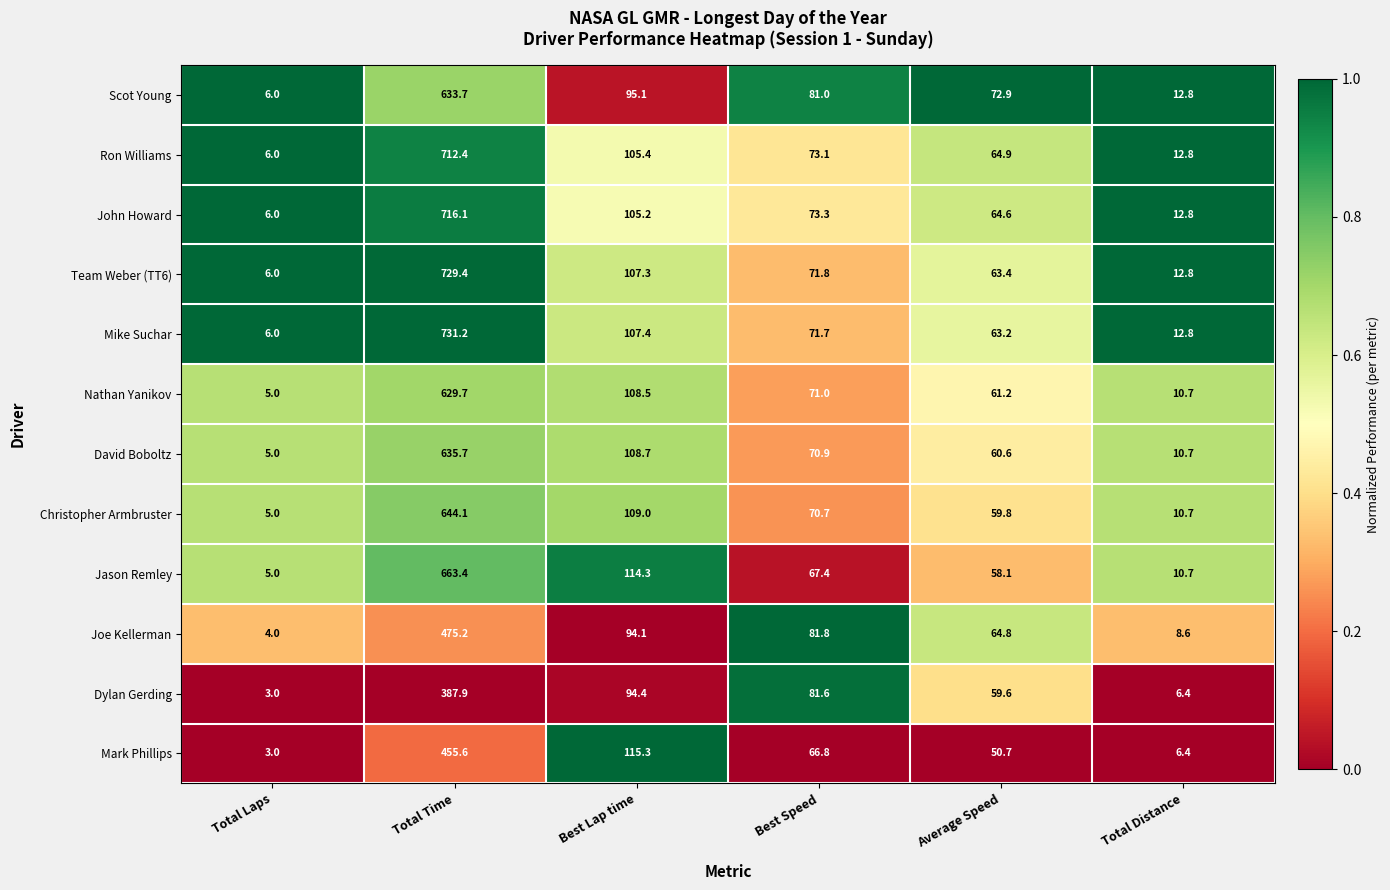

The Mike Suchar series shows 16.1 at Average Speed. True or false?

False